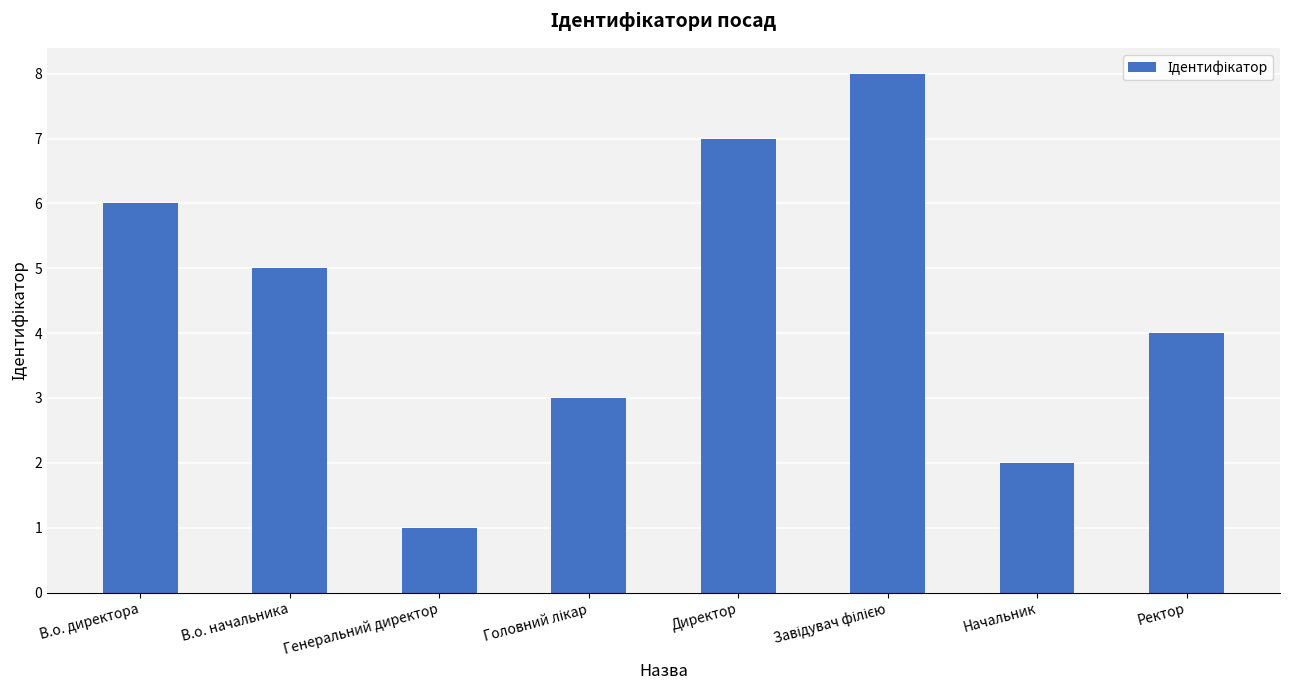

What is the difference between the maximum and minimum values?

7